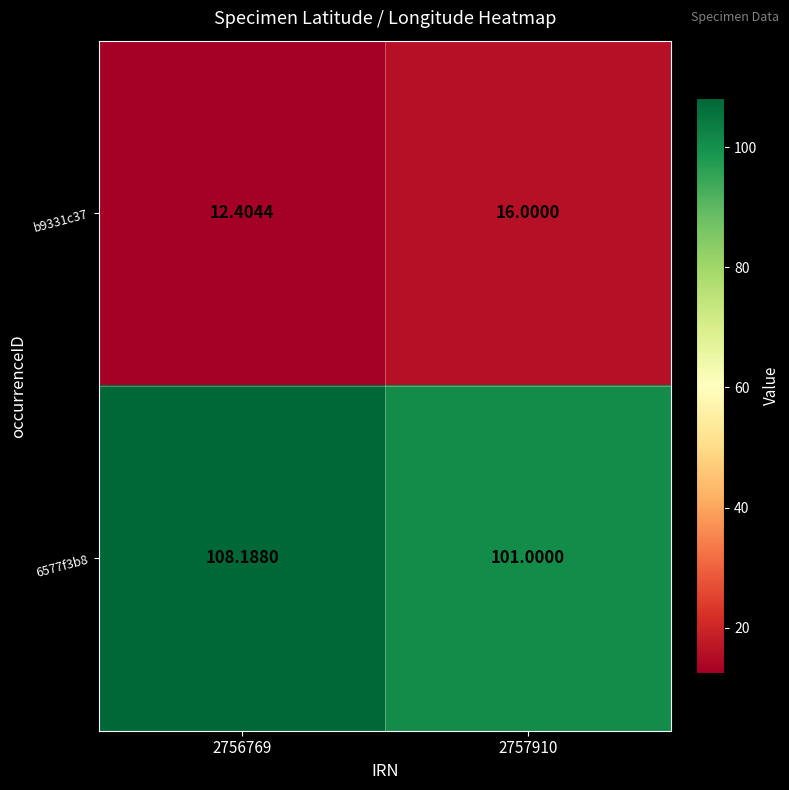

Count the number of data series in this chart.

2